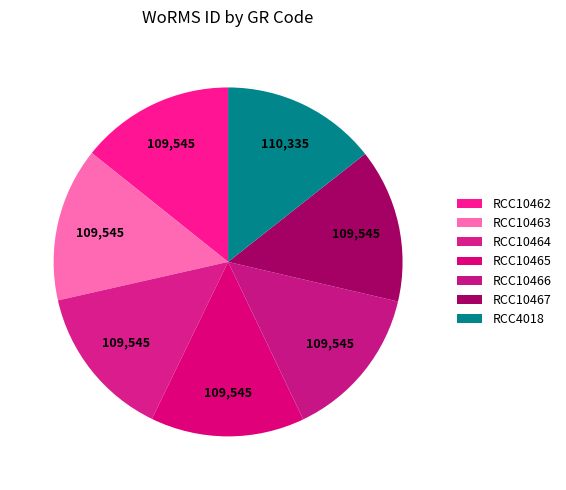

What percentage do RCC10467 and RCC10466 together represent?

28.5%